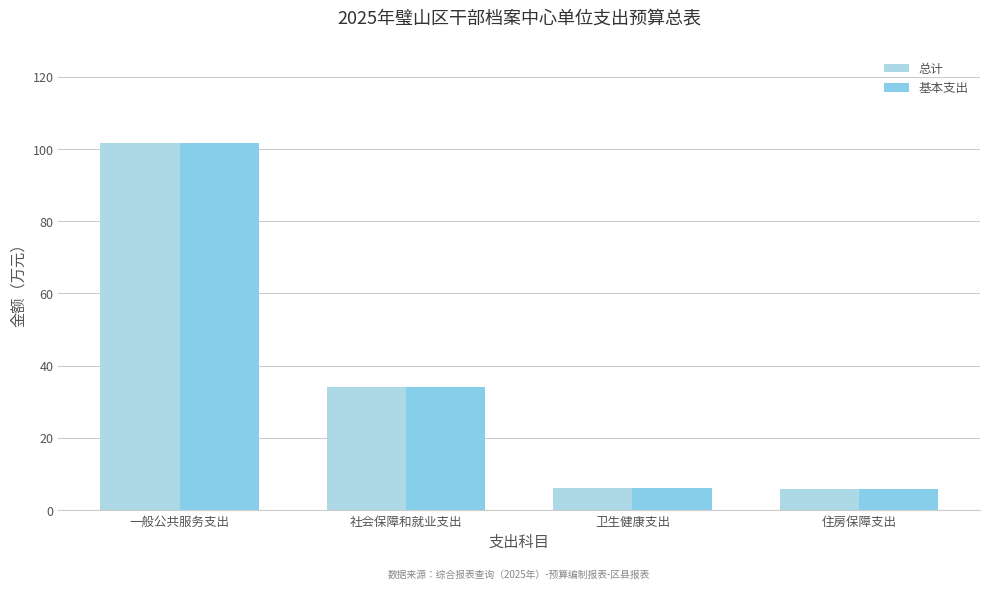

At which label does 基本支出 reach its peak?

一般公共服务支出